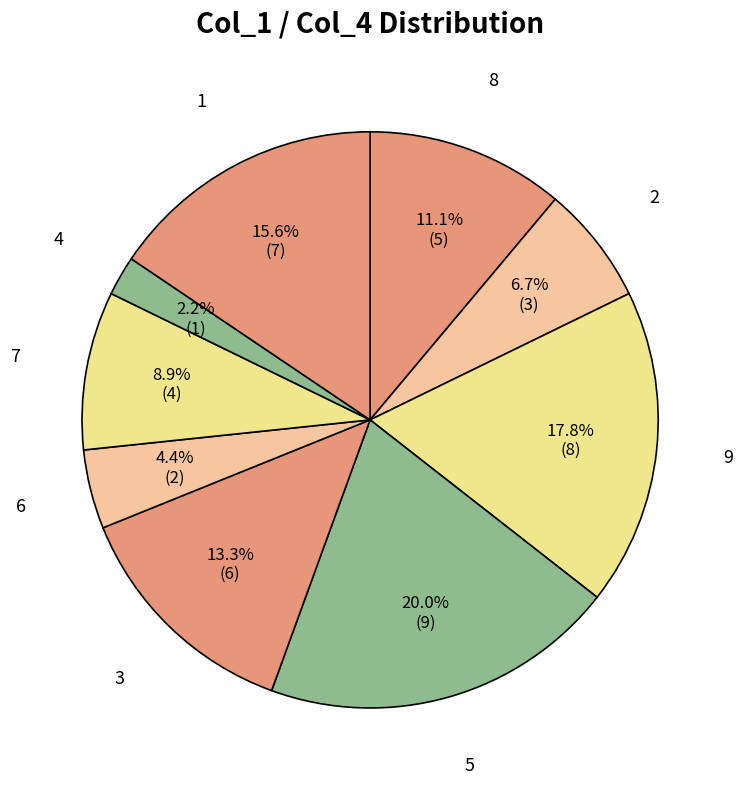

What is the largest slice in the pie chart?

5